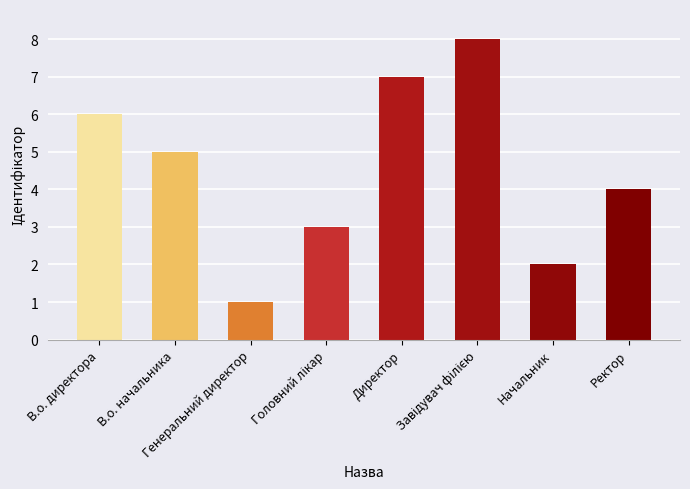

Where does the data first go above 5?

В.о. директора